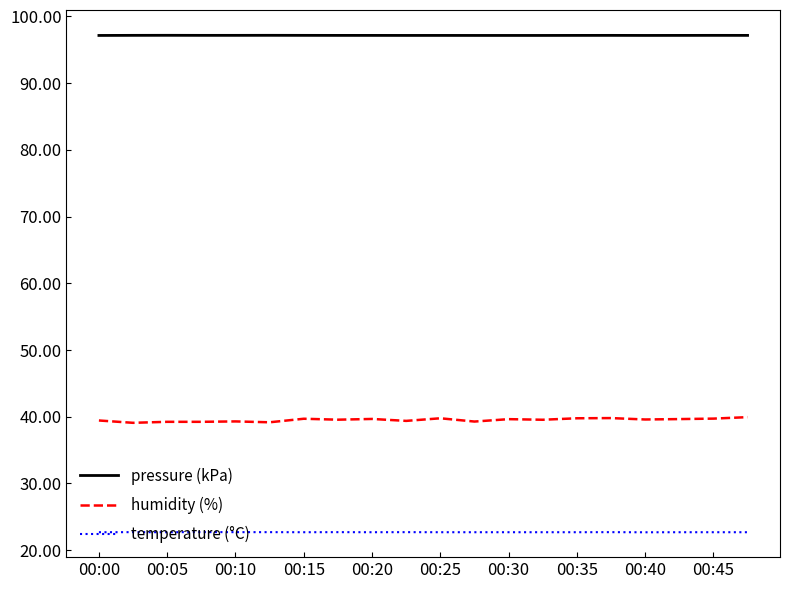

Which series has the largest range (max minus min)?

humidity (%)